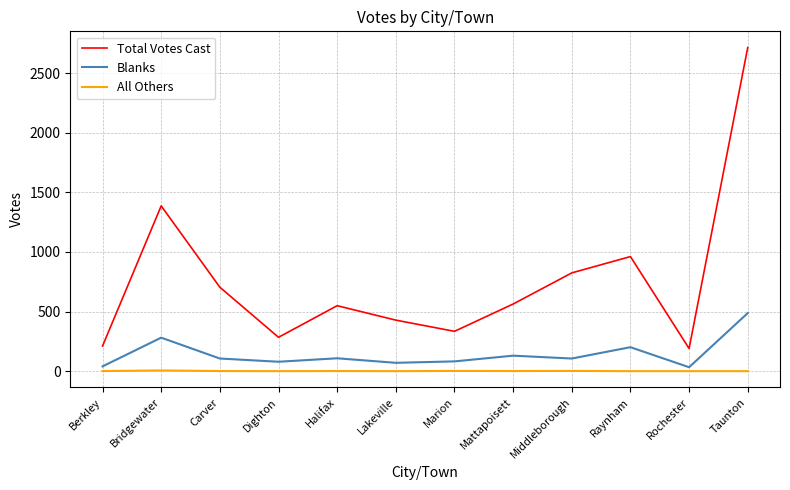

The Blanks series shows 487 at Taunton. True or false?

True